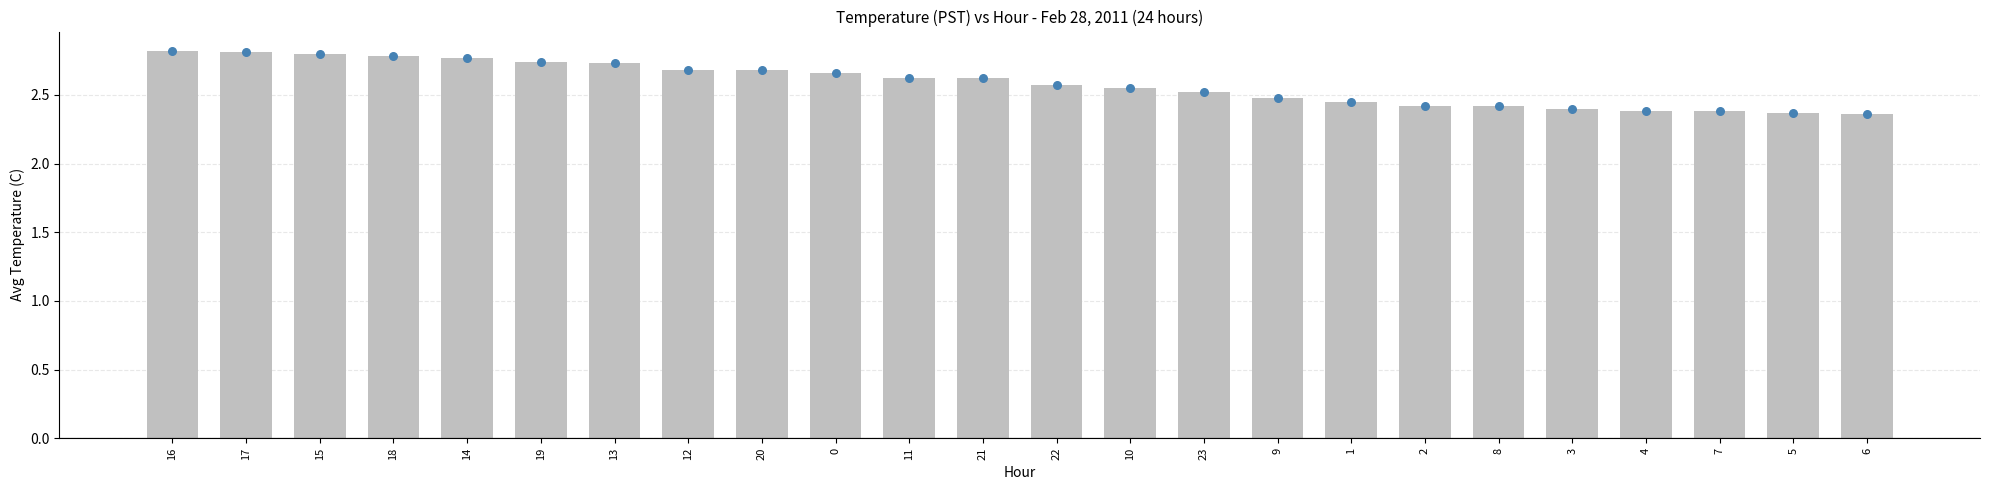

What is the change in value from 17 to 8?

-0.4